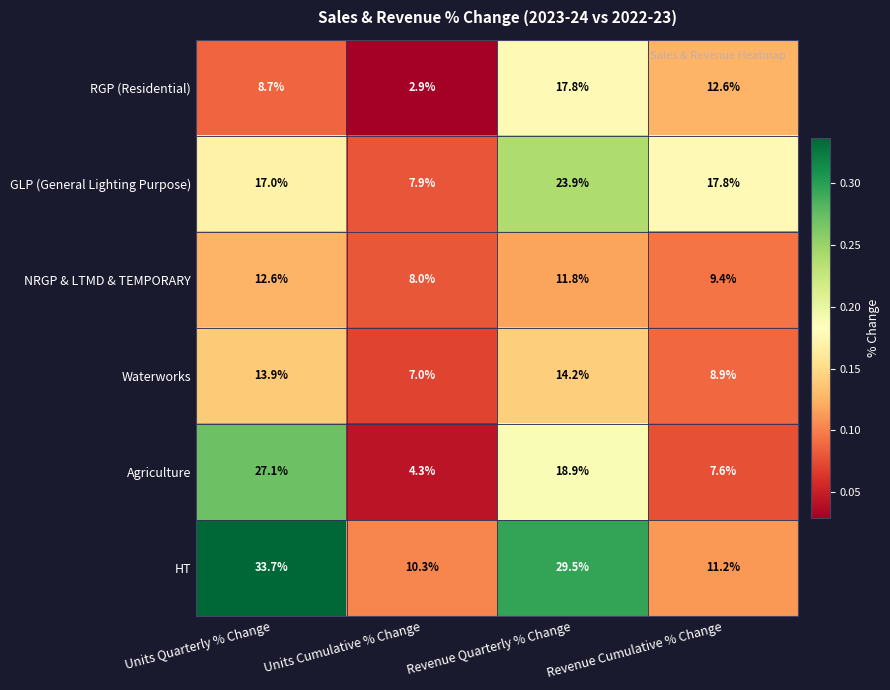

What value does the Agriculture series have at Units Quarterly % Change?

27.1